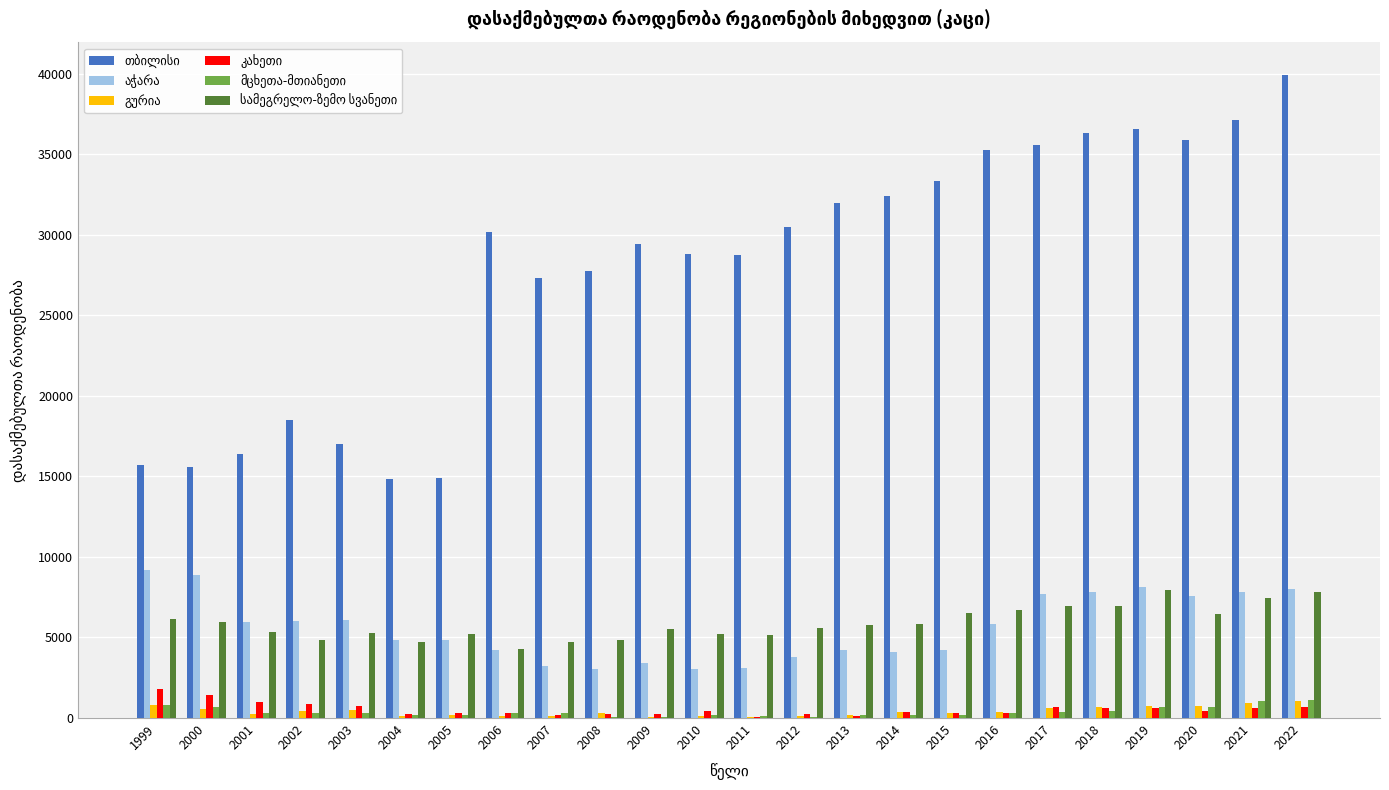

Are the bars horizontal?

No